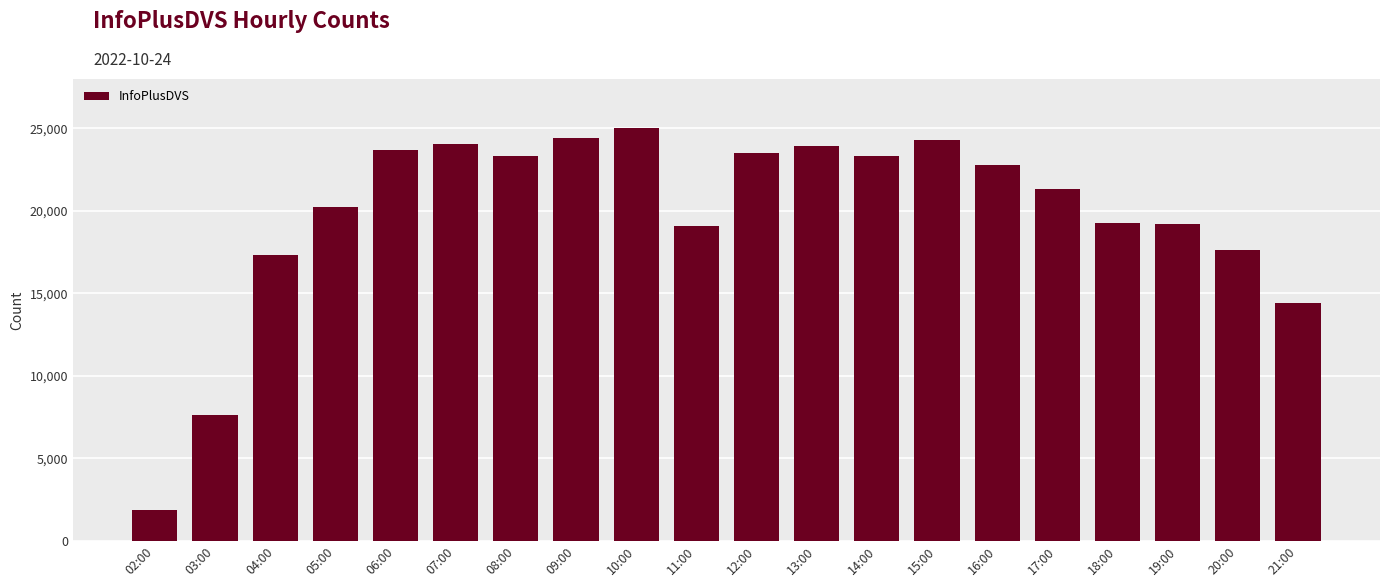

What is the difference between the maximum and minimum values?

23090